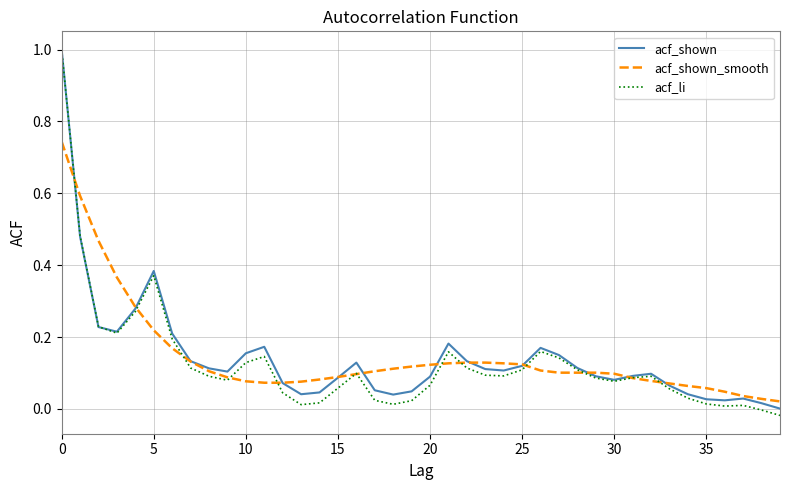

What is the greatest value displayed?

1.0